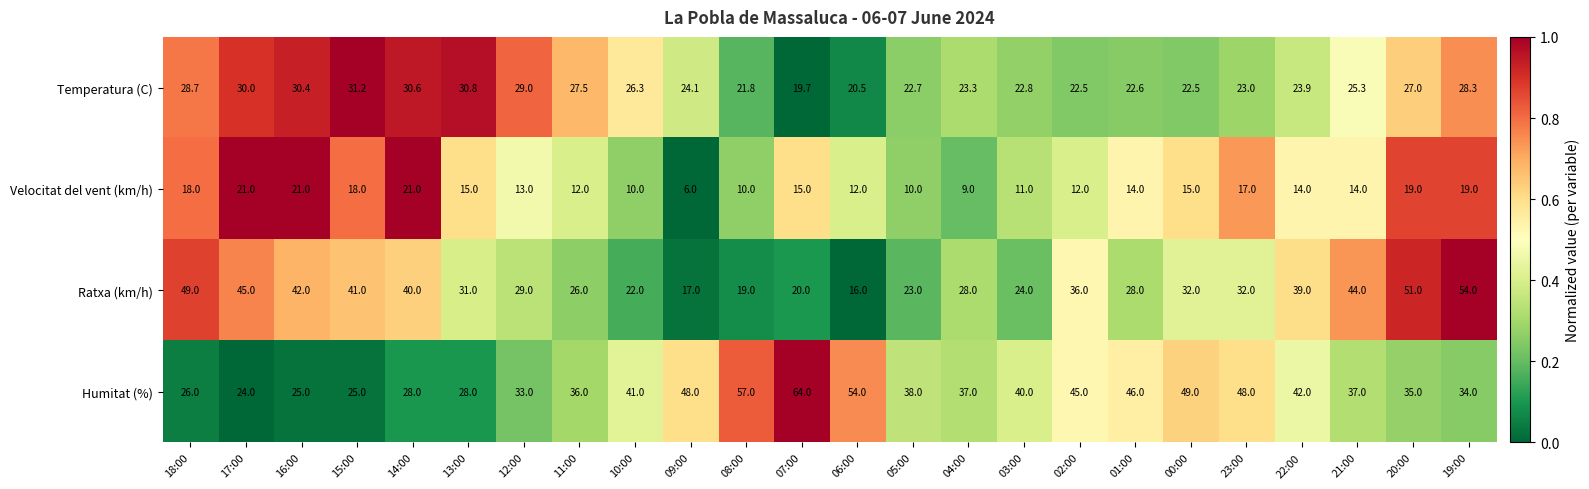

Which series changed the most between 17:00 and 06:00?

Humitat (%)